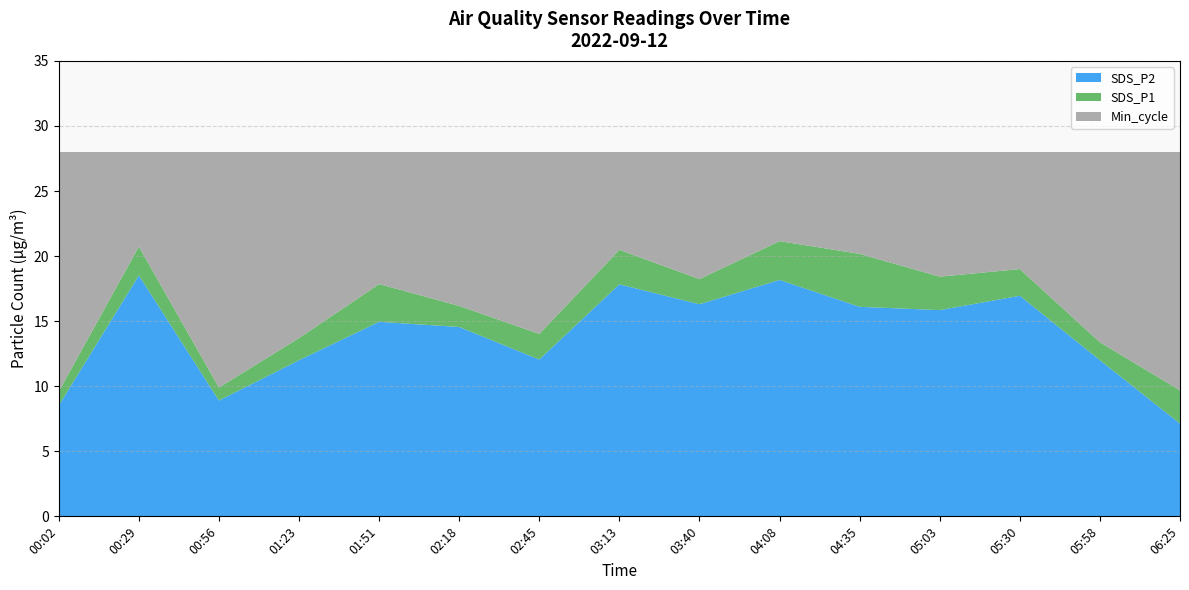

Reading right to left, what are all the values shown in this chart?

SDS_P1: 9.7	13.4	19.0	18.4	20.2	21.1	18.2	20.5	14.0	16.2	17.9	13.7	9.9	20.7	9.6
SDS_P2: 7.1	12.0	16.9	15.8	16.1	18.2	16.3	17.8	12.1	14.6	14.9	12.0	8.9	18.5	8.5
Min_cycle: 28.0	28.0	28.0	28.0	28.0	28.0	28.0	28.0	28.0	28.0	28.0	28.0	28.0	28.0	28.0